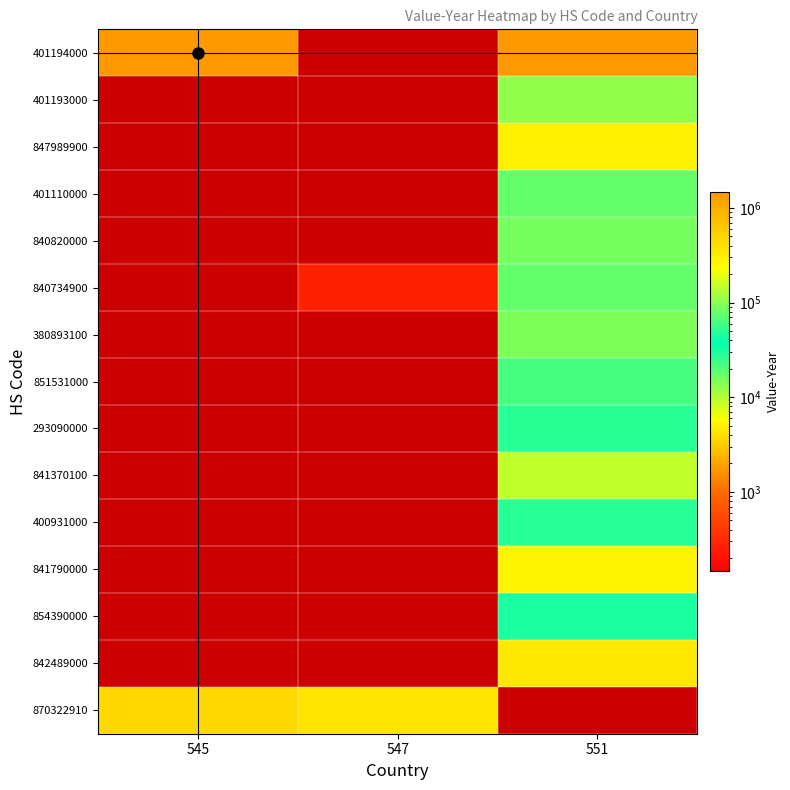

How many data points does each series have?

3